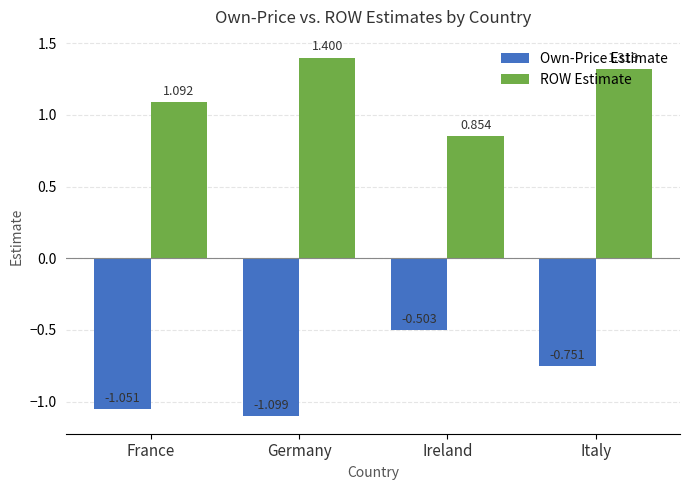

Count the number of categories in the chart.

4